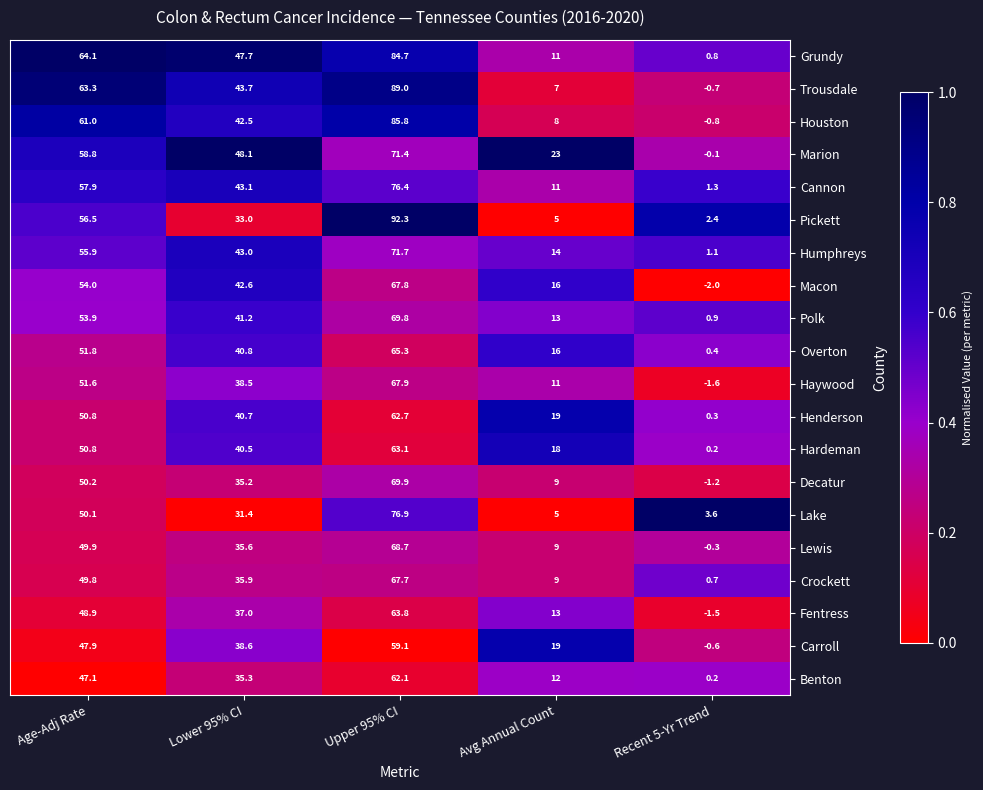

How many categories are shown in the chart?

5